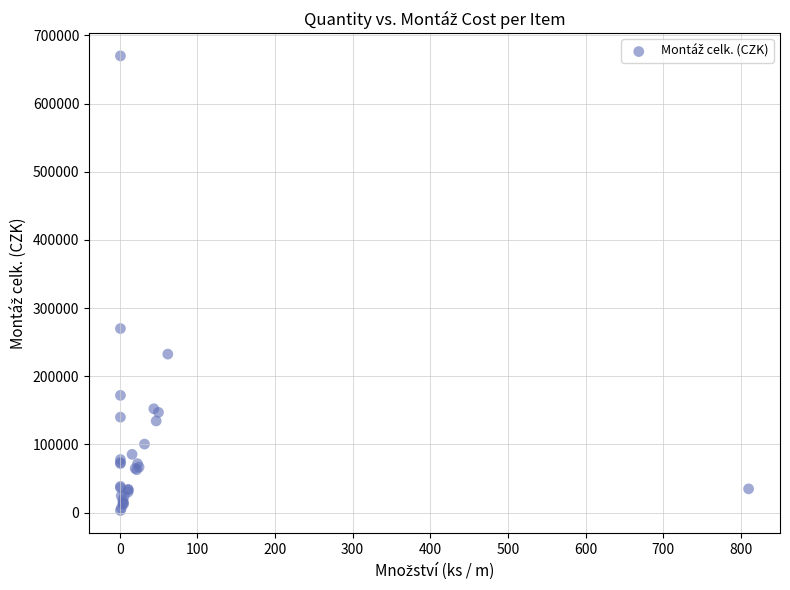

What Y value in the scatter plot is closest to 336530?

270000